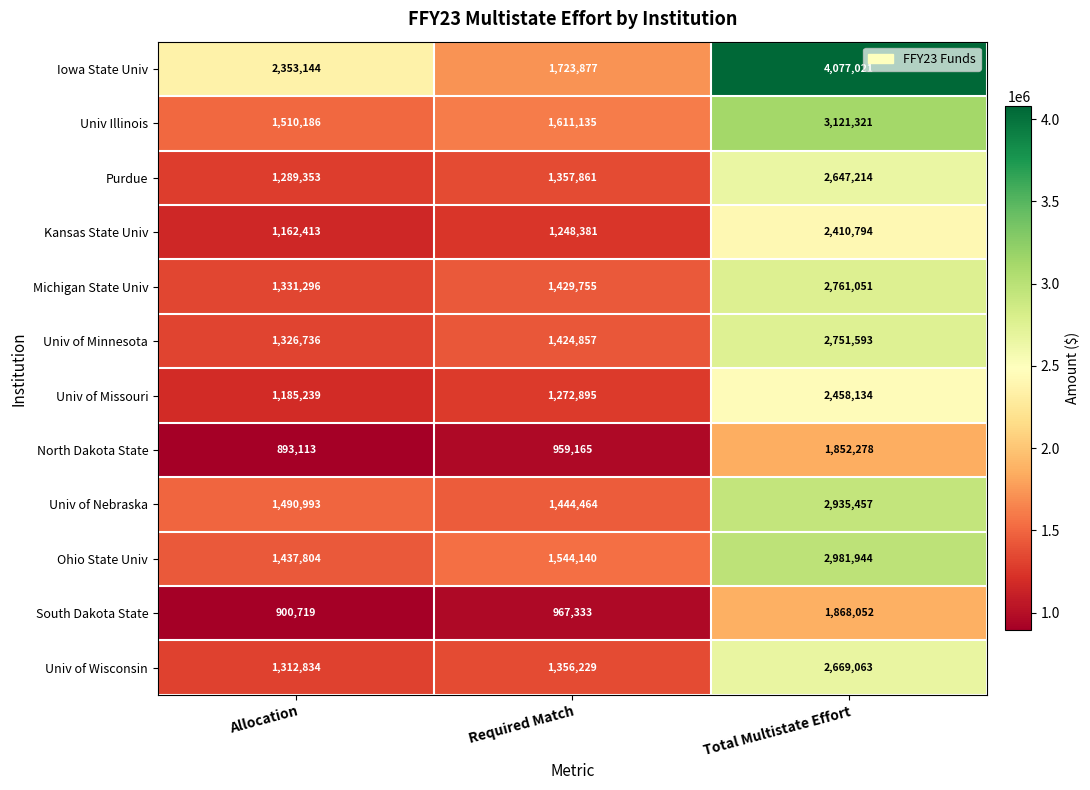

At which category does the chart reach its minimum across all series?

Allocation